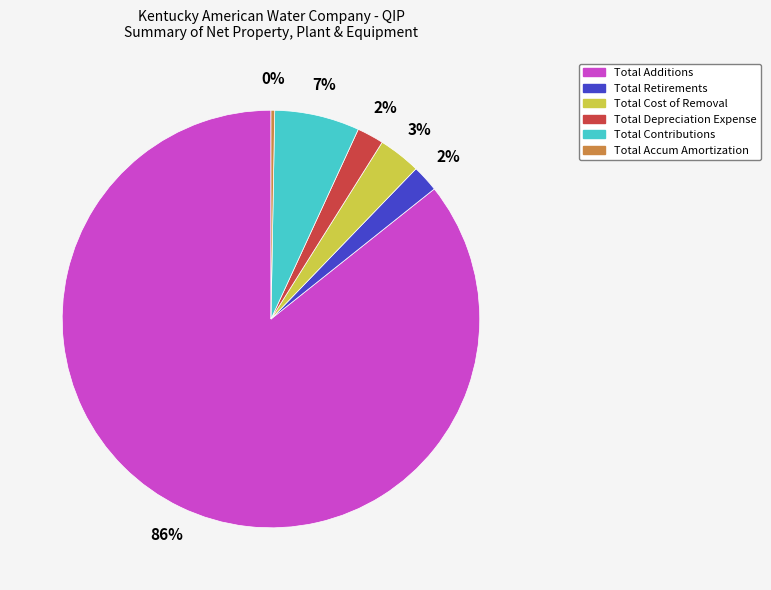

Which has a higher value, Total Cost of Removal or Total Accum Amortization?

Total Cost of Removal